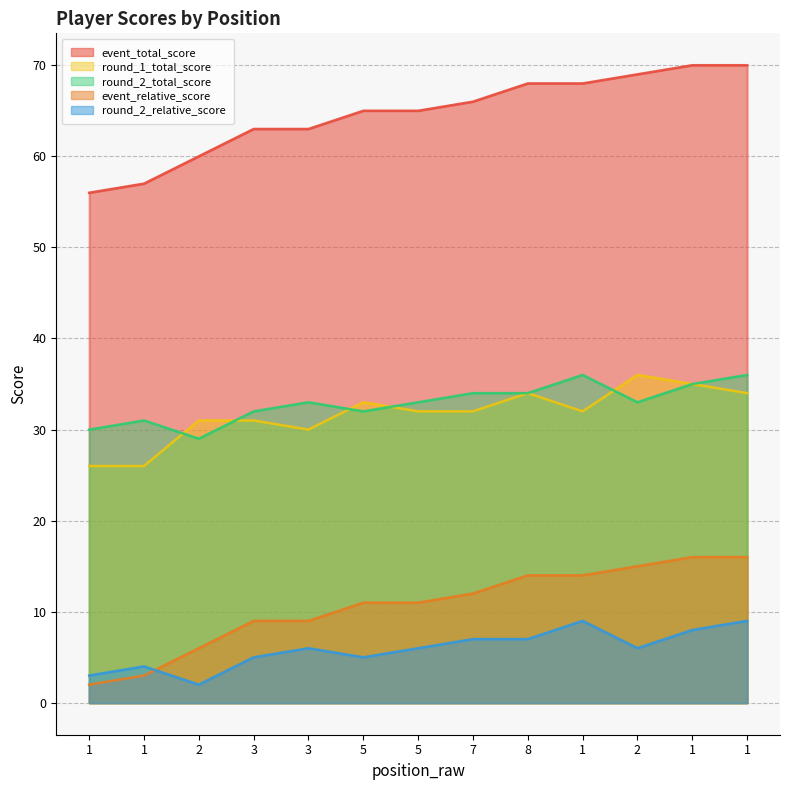

Which category has the lowest value in the round_2_total_score series?

2